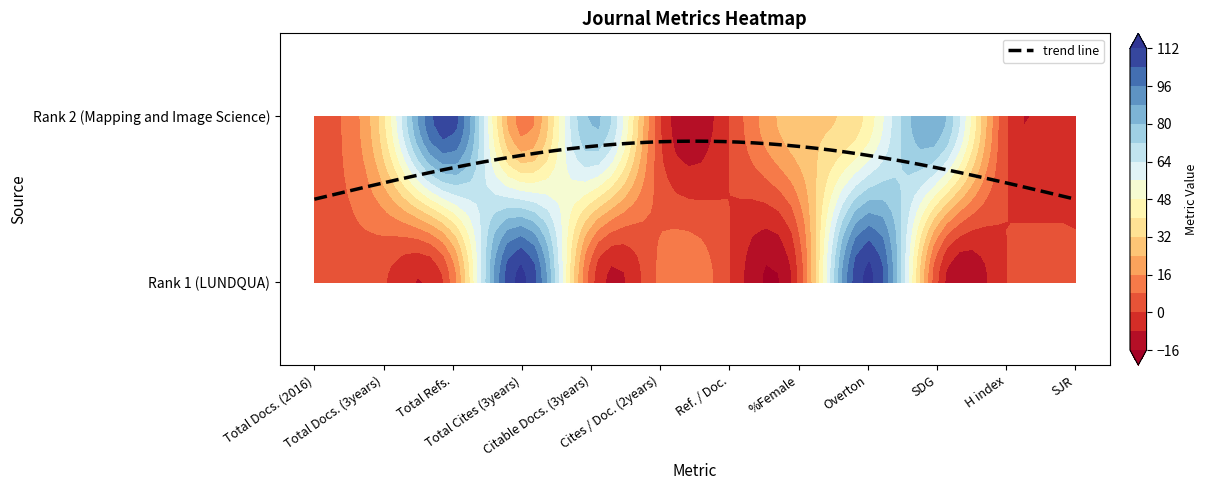

The 30369 series shows 5 at Total Refs.. True or false?

False